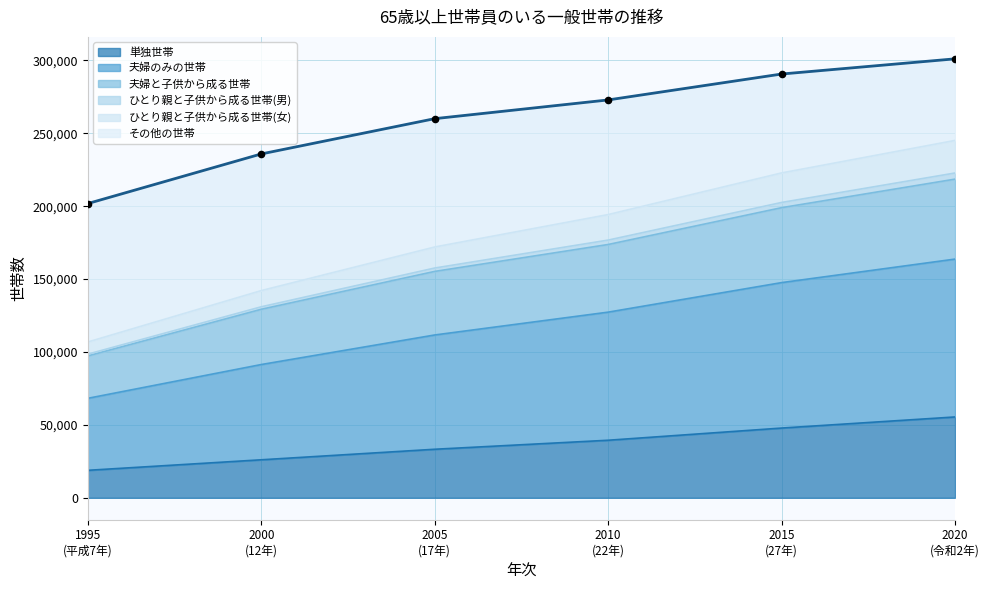

At how many categories does at least one series exceed 141084?

6